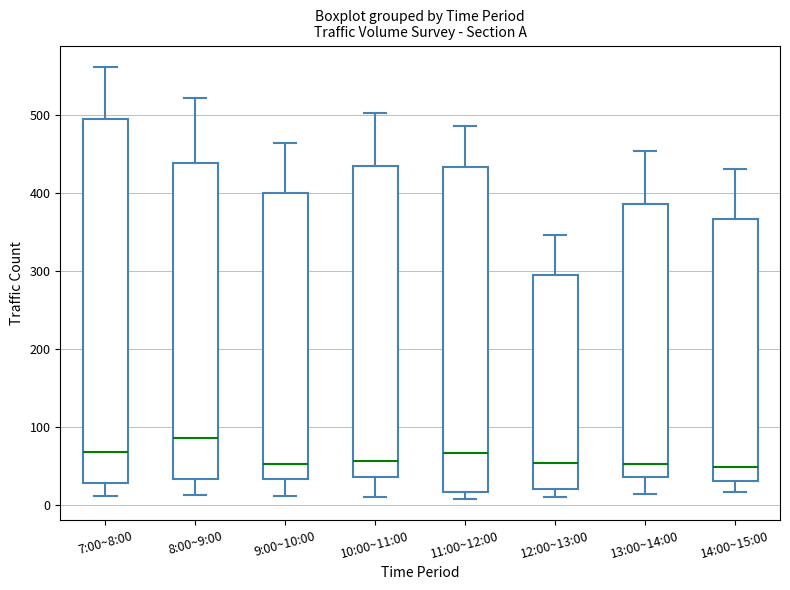

Which box's median line is the highest?

8:00~9:00